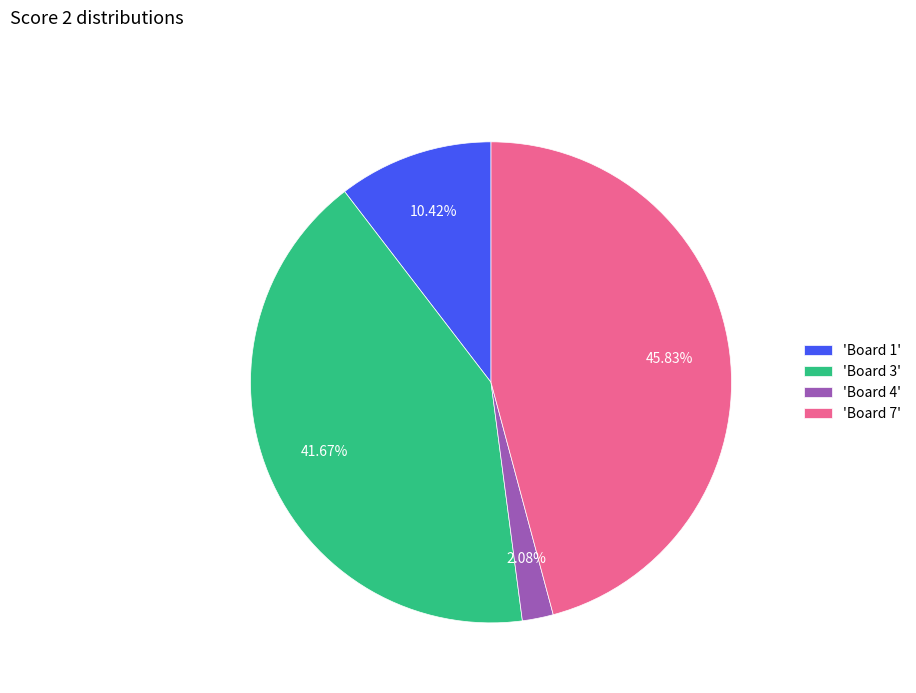

Approximately how many times larger is the value at 'Board 3' compared to 'Board 1'?

4.0